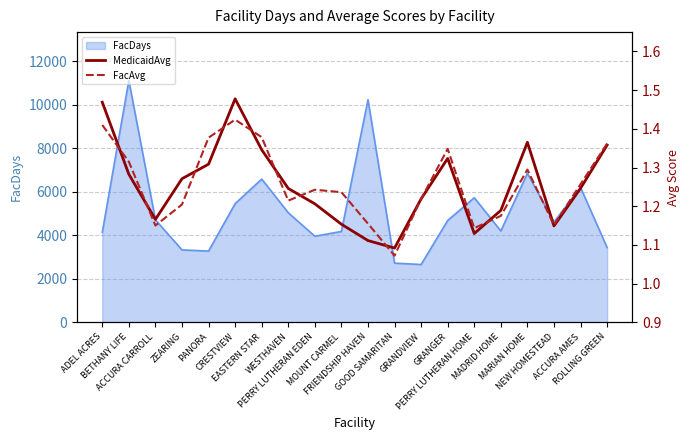

At how many categories does at least one series exceed 1?

20